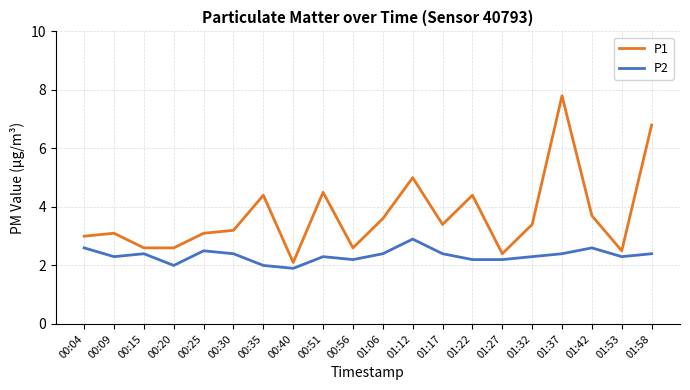

The value of P2 at 00:04 is 2.6. True or false?

True